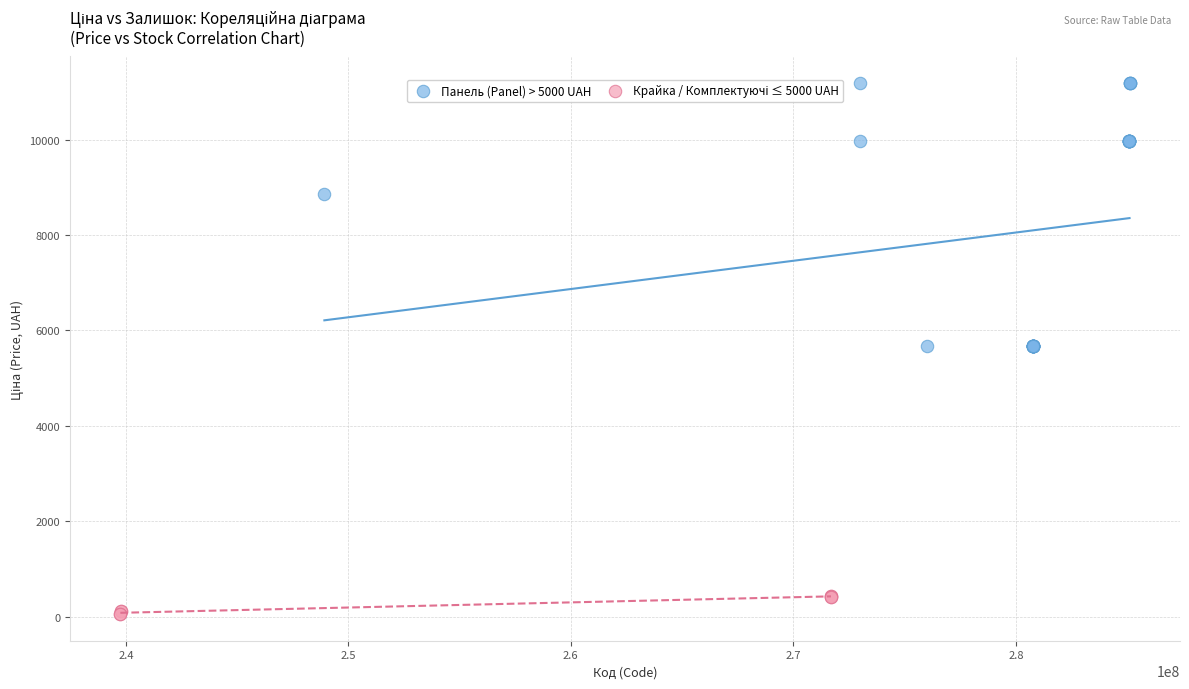

Which series has the largest Y range (max minus min)?

Панель (Panel) > 5000 UAH